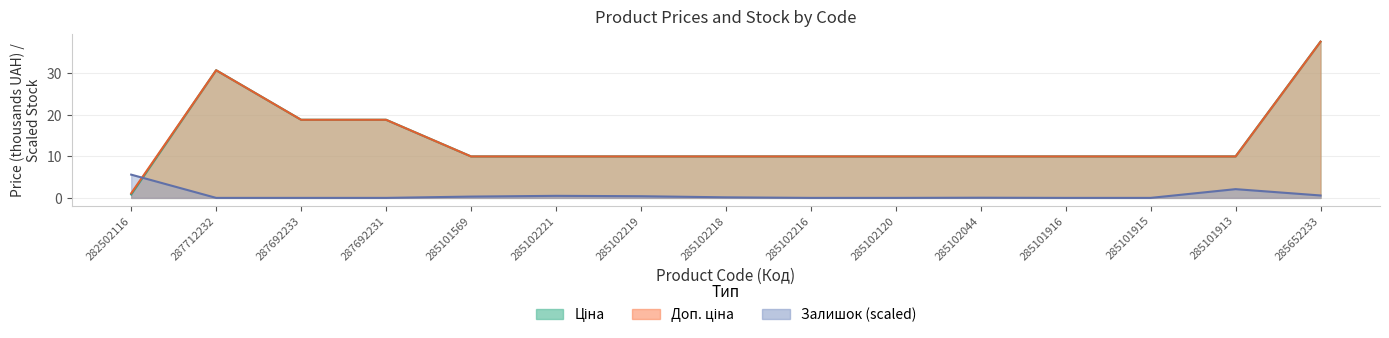

Reading right to left, what are all the values shown in this chart?

Ціна: 285652233=37.6	285101913=10.0	285101915=10.0	285101916=10.0	285102044=10.0	285102120=10.0	285102216=10.0	285102218=10.0	285102219=10.0	285102221=10.0	285101569=10.0	287692231=18.8	287692233=18.8	287712232=30.7	282502116=0.8
Доп. ціна: 285652233=37.6	285101913=10.0	285101915=10.0	285101916=10.0	285102044=10.0	285102120=10.0	285102216=10.0	285102218=10.0	285102219=10.0	285102221=10.0	285101569=10.0	287692231=18.8	287692233=18.8	287712232=30.7	282502116=1.1
Залишок: 285652233=0.6	285101913=2.1	285101915=0.0	285101916=0.0	285102044=0.0	285102120=0.0	285102216=0.0	285102218=0.1	285102219=0.4	285102221=0.5	285101569=0.3	287692231=0.0	287692233=0.0	287712232=0.0	282502116=5.6